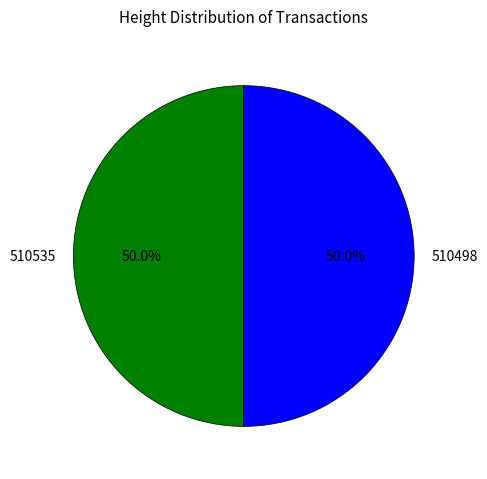

What portion of the pie excludes 510535?

50.0%